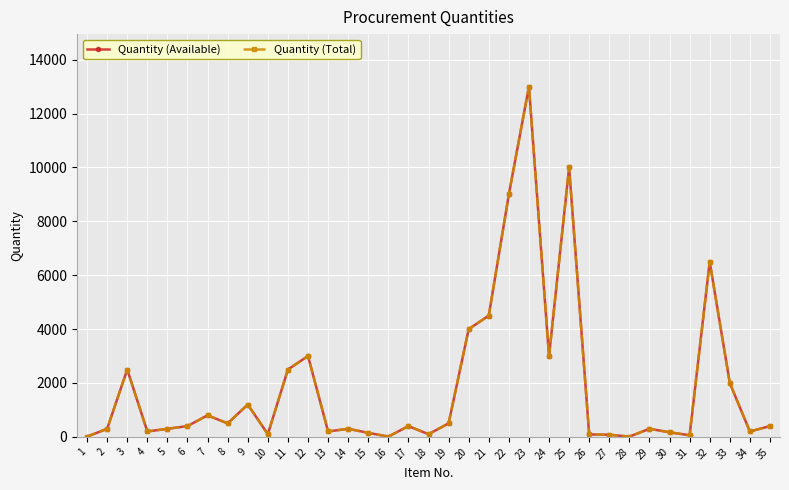

Where is the first local maximum for Quantity (Available)?

3